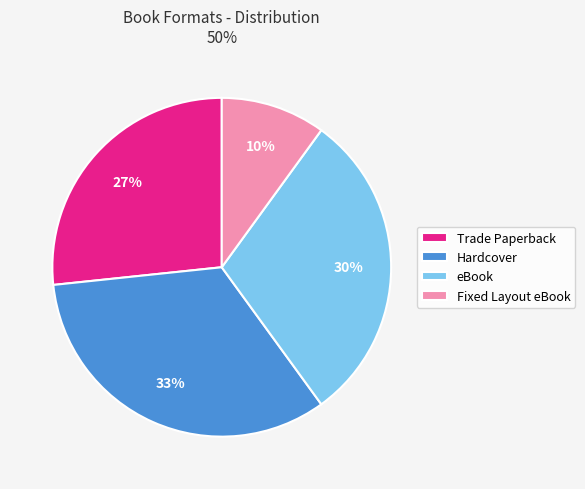

Rank the categories by value from highest to lowest.

Hardcover, eBook, Trade Paperback, Fixed Layout eBook